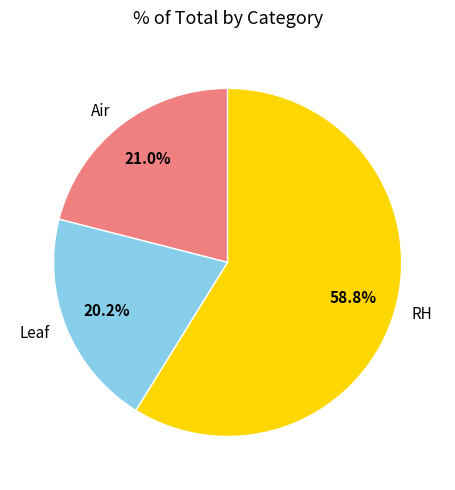

True or false: RH accounts for 59% of the total.

True